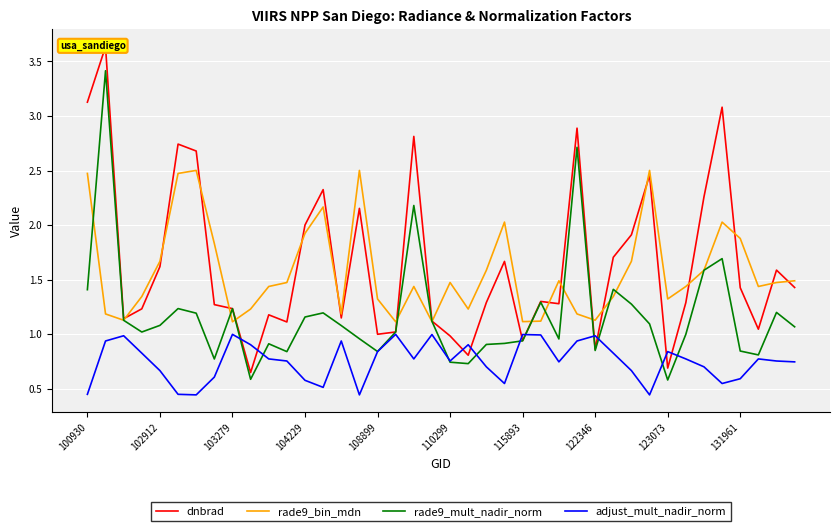

The value of rade9_bin_mdn at 102912 is 1.0. True or false?

False